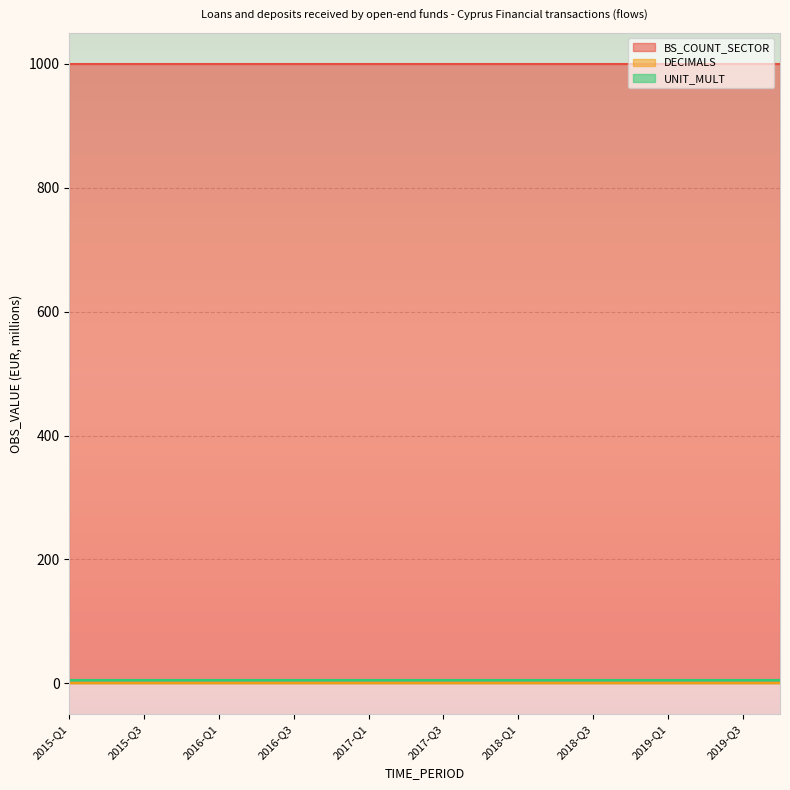

What is the spread (max minus min) of values at 2019-Q3?

1000